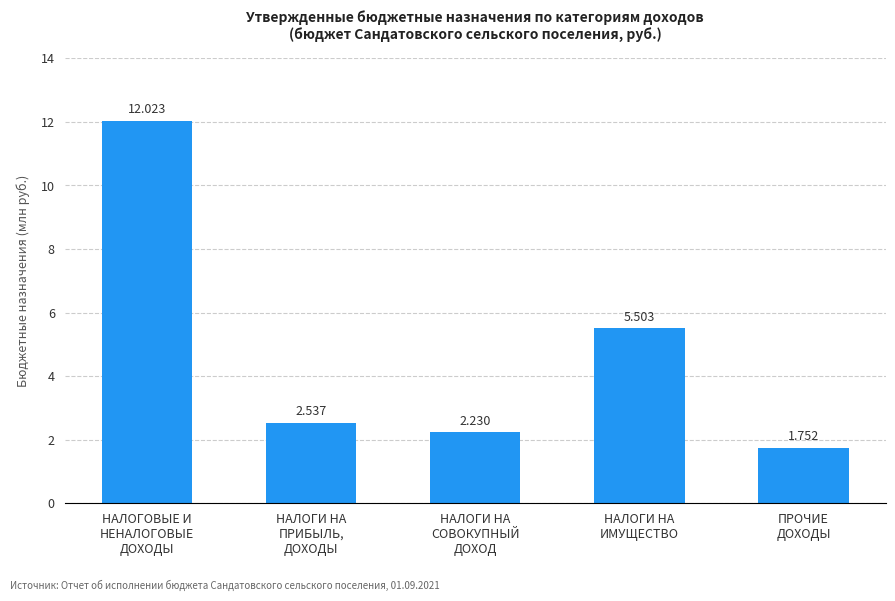

How many data points does each series have?

5